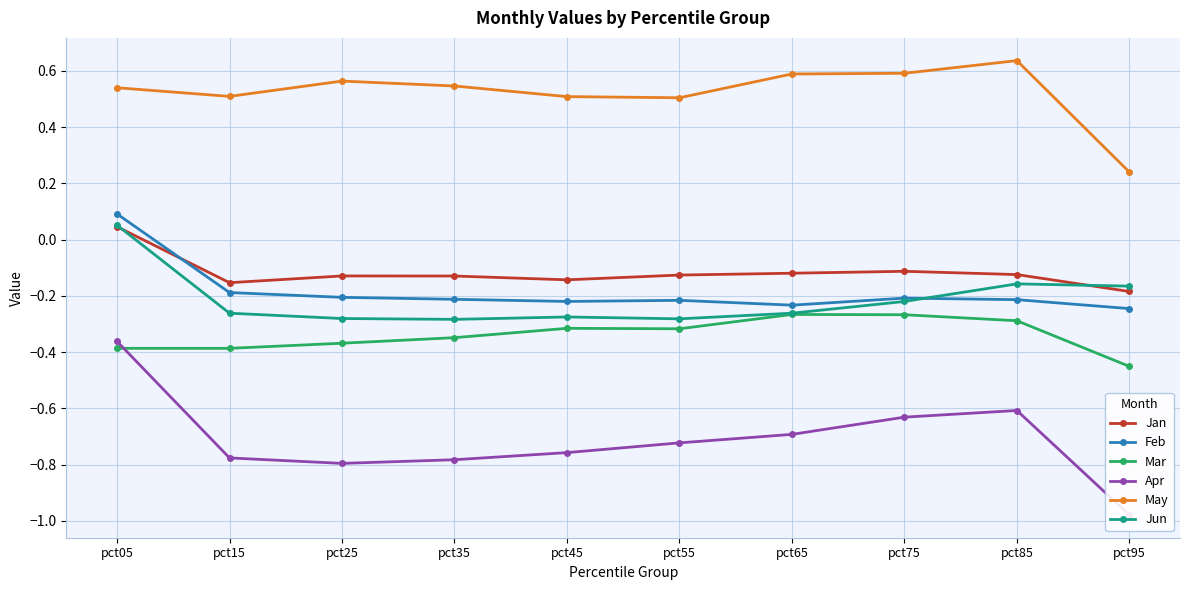

What is the difference between the maximum and minimum values in the Feb series?

0.3